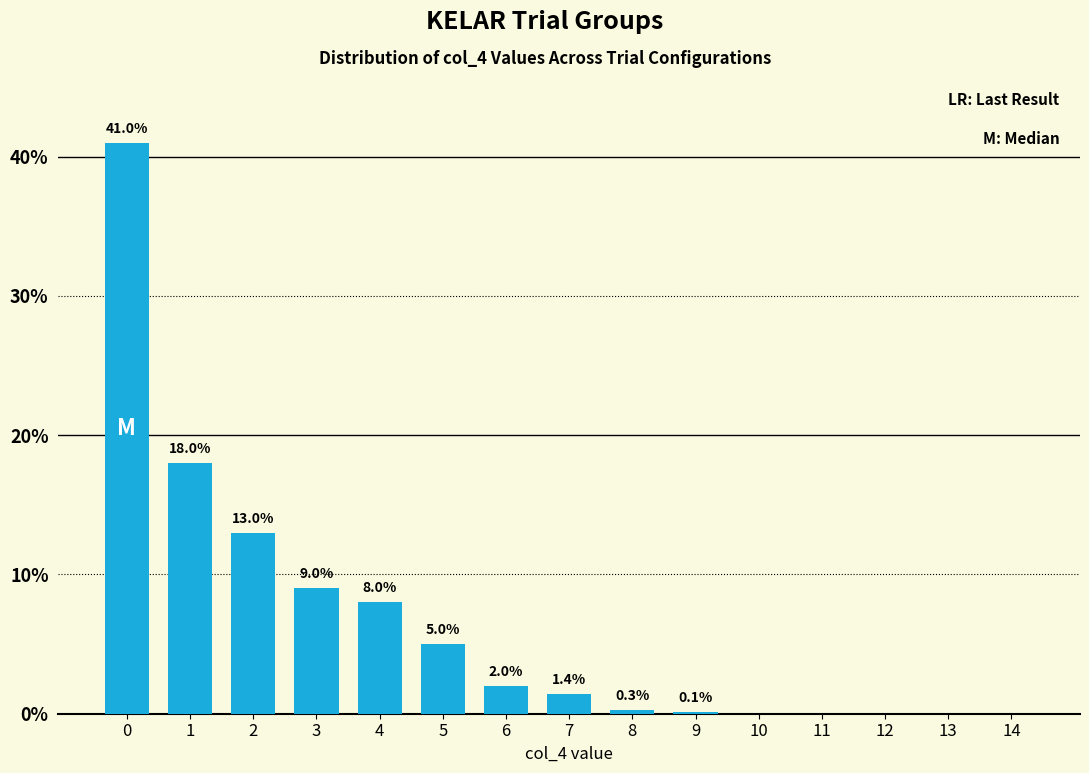

Reading left to right, list all the values displayed in this chart.

0=41.0	1=18.0	2=13.0	3=9.0	4=8.0	5=5.0	6=2.0	7=1.4	8=0.3	9=0.1	10=0.0	11=0.0	12=0.0	13=0.0	14=0.0